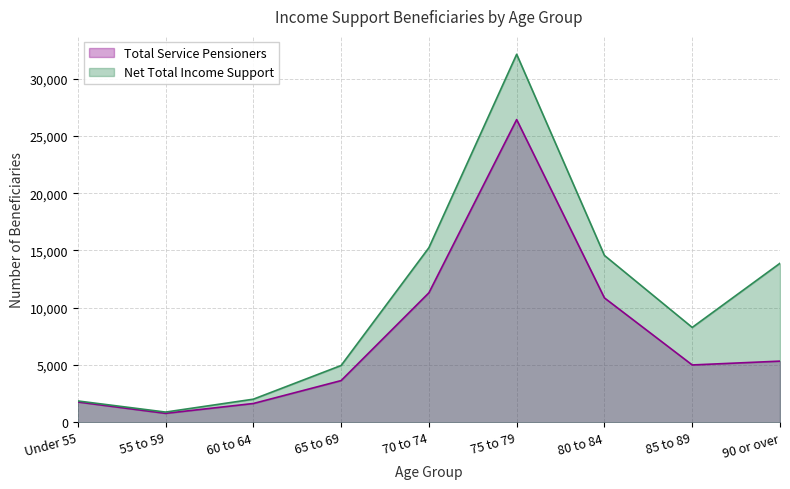

True or false: Net Total Income Support and Total Service Pensioners intersect in this chart.

False